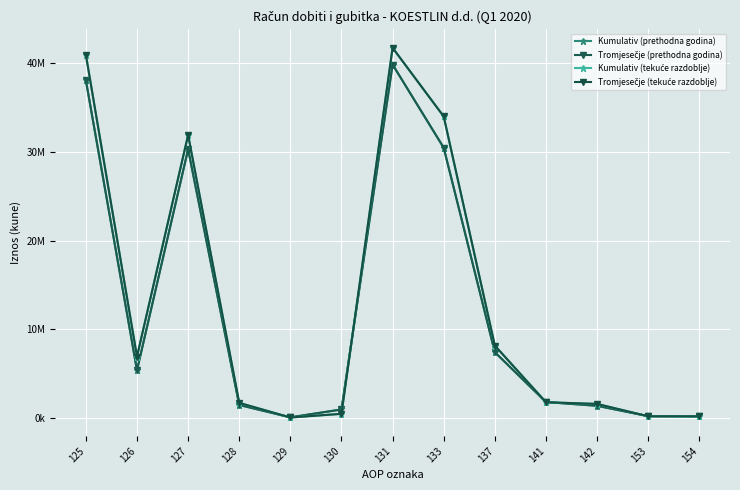

Does the chart have visible grid lines?

Yes